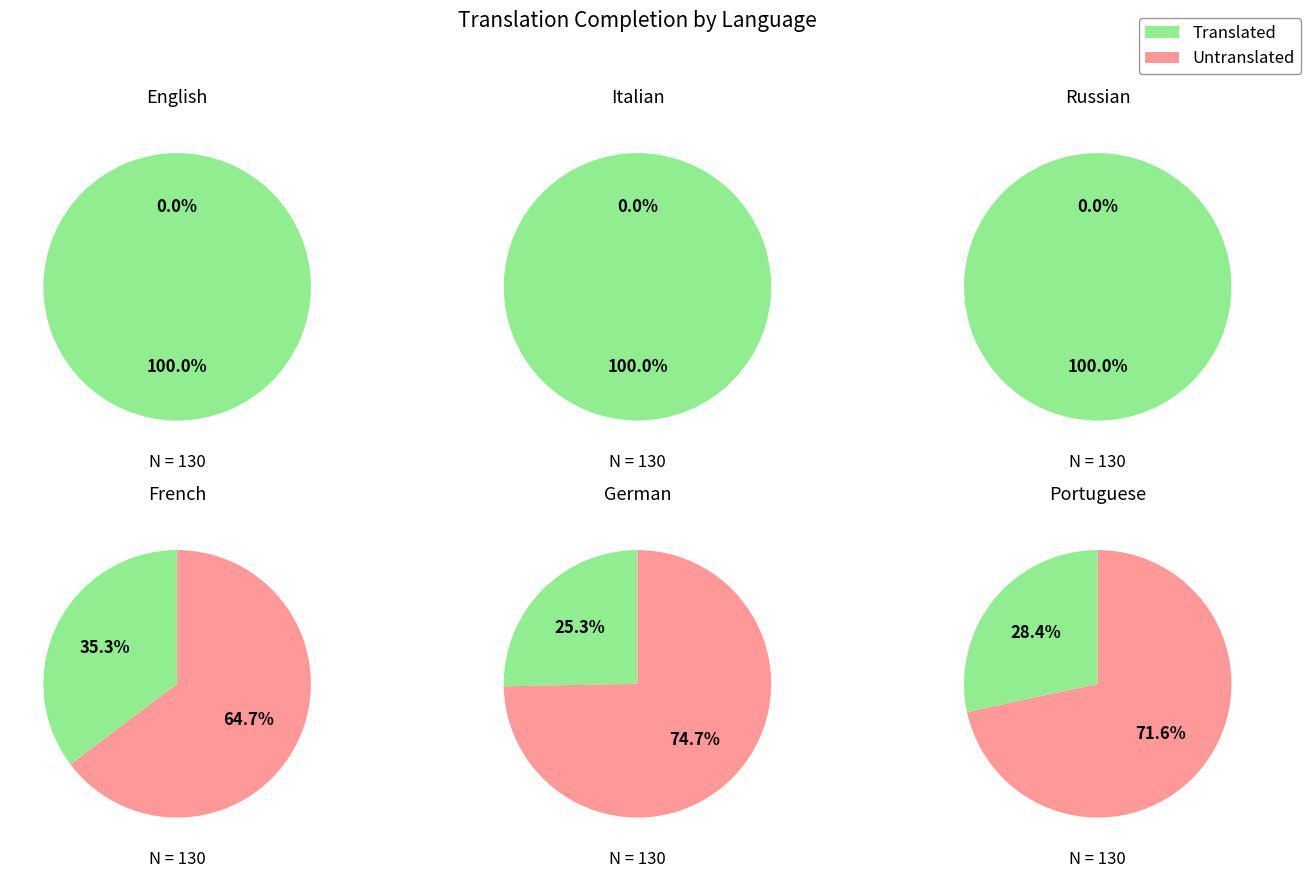

What is the smallest slice in the pie chart?

English